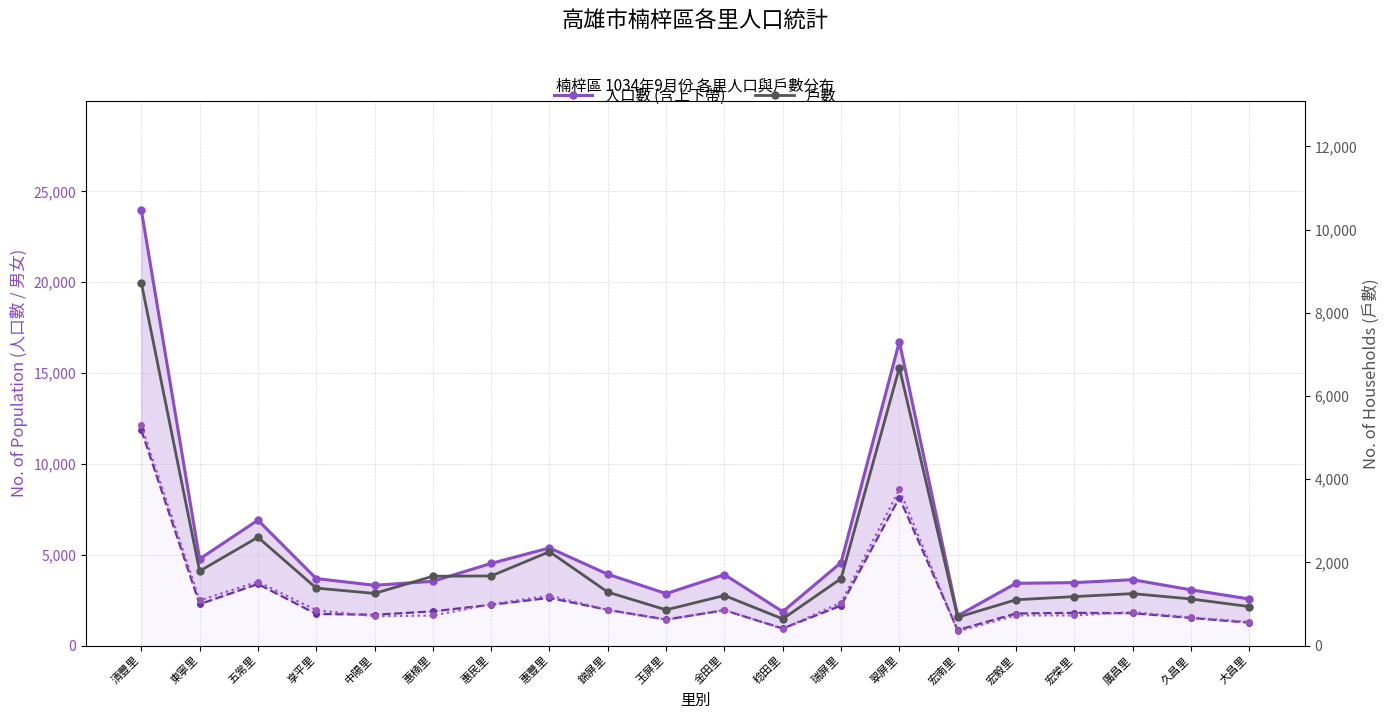

At which label does 男 first exceed 1884?

清豐里